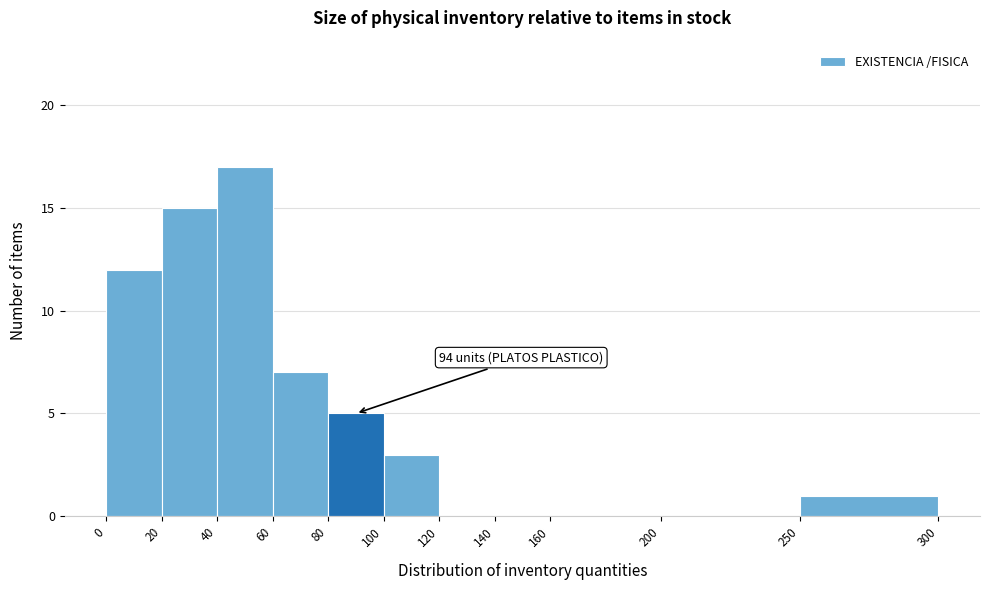

Over which range of the x-axis is the bar tallest?

40 to 60